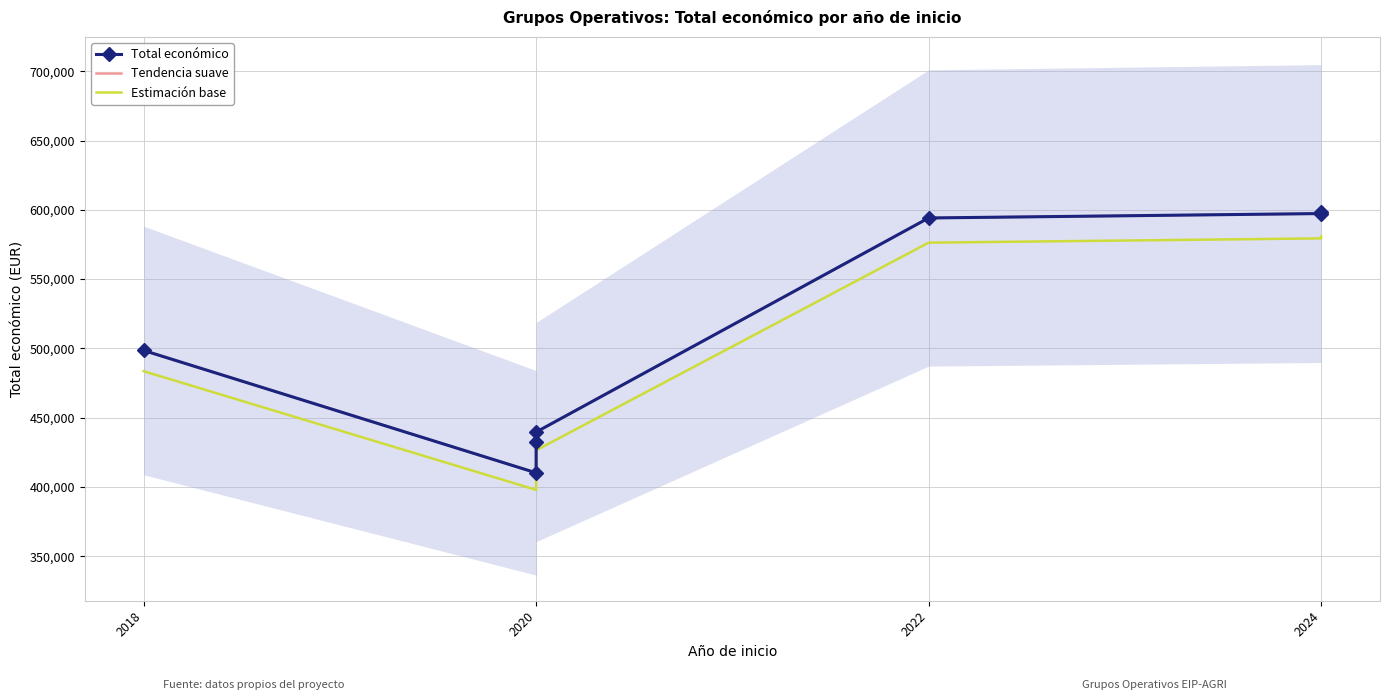

What is the value of the Tendencia suave point at the 2nd from the left?

410154.0